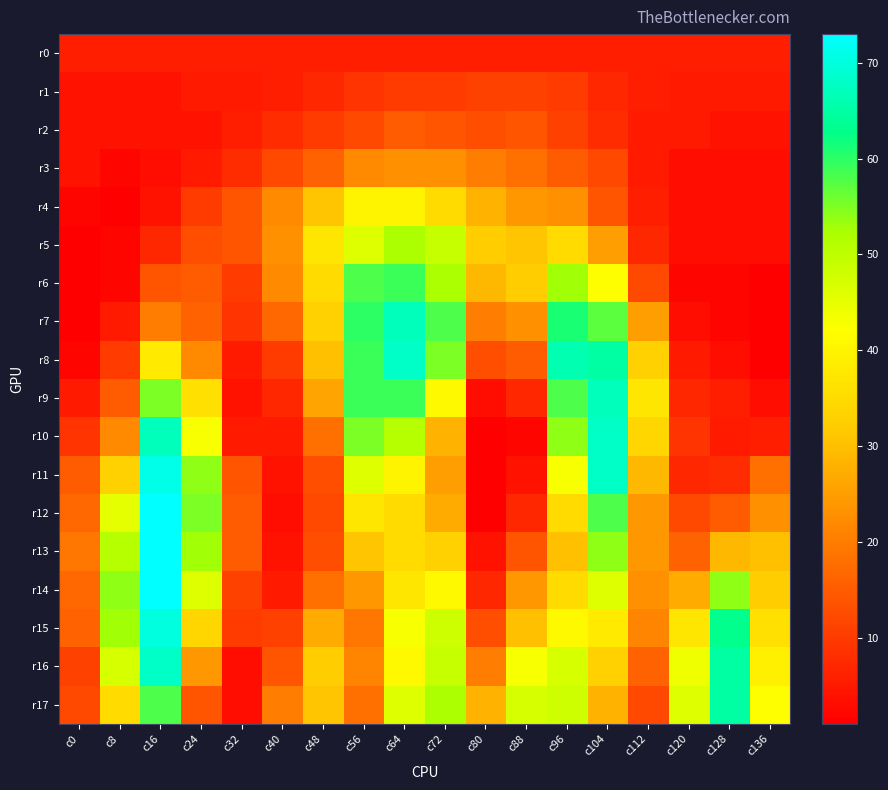

Reading left to right, list all the values displayed in this chart.

r0: c0=6	c8=6	c16=6	c24=6	c32=6	c40=6	c48=6	c56=6	c64=6	c72=6	c80=6	c88=6	c96=6	c104=6	c112=6	c120=6	c128=6	c136=6
r1: c0=4	c8=4	c16=4	c24=5	c32=5	c40=6	c48=7	c56=9	c64=10	c72=10	c80=11	c88=11	c96=10	c104=7	c112=6	c120=5	c128=5	c136=5
r2: c0=4	c8=4	c16=4	c24=4	c32=6	c40=8	c48=10	c56=12	c64=15	c72=14	c80=13	c88=14	c96=11	c104=8	c112=5	c120=5	c128=4	c136=4
r3: c0=4	c8=2	c16=3	c24=5	c32=8	c40=12	c48=16	c56=22	c64=23	c72=23	c80=20	c88=18	c96=15	c104=12	c112=5	c120=3	c128=3	c136=3
r4: c0=2	c8=1	c16=4	c24=10	c32=14	c40=22	c48=31	c56=40	c64=40	c72=35	c80=28	c88=24	c96=23	c104=14	c112=6	c120=3	c128=3	c136=3
r5: c0=1	c8=2	c16=7	c24=13	c32=14	c40=23	c48=37	c56=46	c64=52	c72=49	c80=32	c88=31	c96=35	c104=25	c112=7	c120=3	c128=3	c136=3
r6: c0=1	c8=2	c16=14	c24=15	c32=10	c40=22	c48=35	c56=58	c64=59	c72=52	c80=29	c88=32	c96=53	c104=42	c112=12	c120=2	c128=2	c136=1
r7: c0=1	c8=5	c16=20	c24=16	c32=9	c40=17	c48=33	c56=60	c64=67	c72=58	c80=20	c88=23	c96=61	c104=57	c112=25	c120=3	c128=2	c136=1
r8: c0=2	c8=10	c16=38	c24=22	c32=5	c40=10	c48=30	c56=59	c64=68	c72=55	c80=13	c88=15	c96=66	c104=65	c112=33	c120=5	c128=3	c136=1
r9: c0=5	c8=15	c16=55	c24=36	c32=4	c40=7	c48=26	c56=59	c64=59	c72=41	c80=3	c88=7	c96=58	c104=67	c112=37	c120=7	c128=6	c136=3
r10: c0=9	c8=22	c16=67	c24=43	c32=5	c40=5	c48=18	c56=55	c64=51	c72=28	c80=1	c88=2	c96=54	c104=68	c112=34	c120=9	c128=5	c136=6
r11: c0=15	c8=33	c16=71	c24=54	c32=14	c40=4	c48=13	c56=46	c64=40	c72=25	c80=1	c88=4	c96=43	c104=68	c112=29	c120=7	c128=8	c136=18
r12: c0=17	c8=45	c16=73	c24=55	c32=15	c40=3	c48=12	c56=37	c64=35	c72=27	c80=1	c88=7	c96=35	c104=58	c112=24	c120=12	c128=15	c136=23
r13: c0=19	c8=51	c16=73	c24=53	c32=15	c40=4	c48=13	c56=31	c64=35	c72=33	c80=4	c88=14	c96=30	c104=54	c112=24	c120=16	c128=29	c136=30
r14: c0=17	c8=54	c16=73	c24=46	c32=11	c40=5	c48=18	c56=24	c64=37	c72=41	c80=7	c88=24	c96=35	c104=46	c112=23	c120=27	c128=54	c136=32
r15: c0=16	c8=53	c16=70	c24=34	c32=10	c40=11	c48=27	c56=19	c64=43	c72=48	c80=13	c88=30	c96=41	c104=38	c112=21	c120=37	c128=63	c136=36
r16: c0=11	c8=47	c16=68	c24=24	c32=3	c40=14	c48=32	c56=21	c64=41	c72=49	c80=20	c88=43	c96=47	c104=33	c112=16	c120=44	c128=65	c136=39
r17: c0=12	c8=35	c16=58	c24=14	c32=3	c40=20	c48=31	c56=18	c64=46	c72=52	c80=28	c88=47	c96=48	c104=28	c112=12	c120=46	c128=65	c136=42